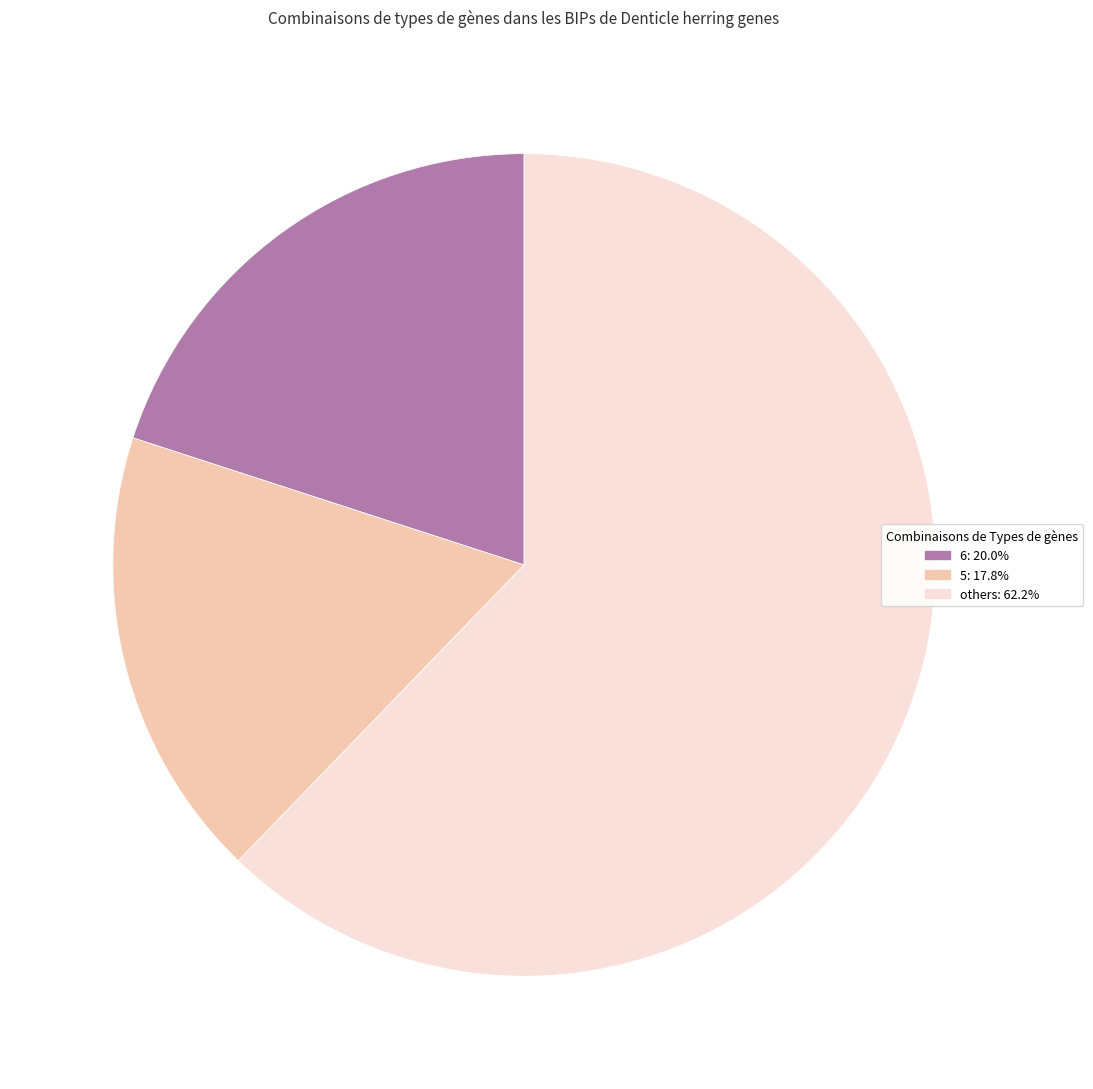

Does any single category account for the majority?

Yes